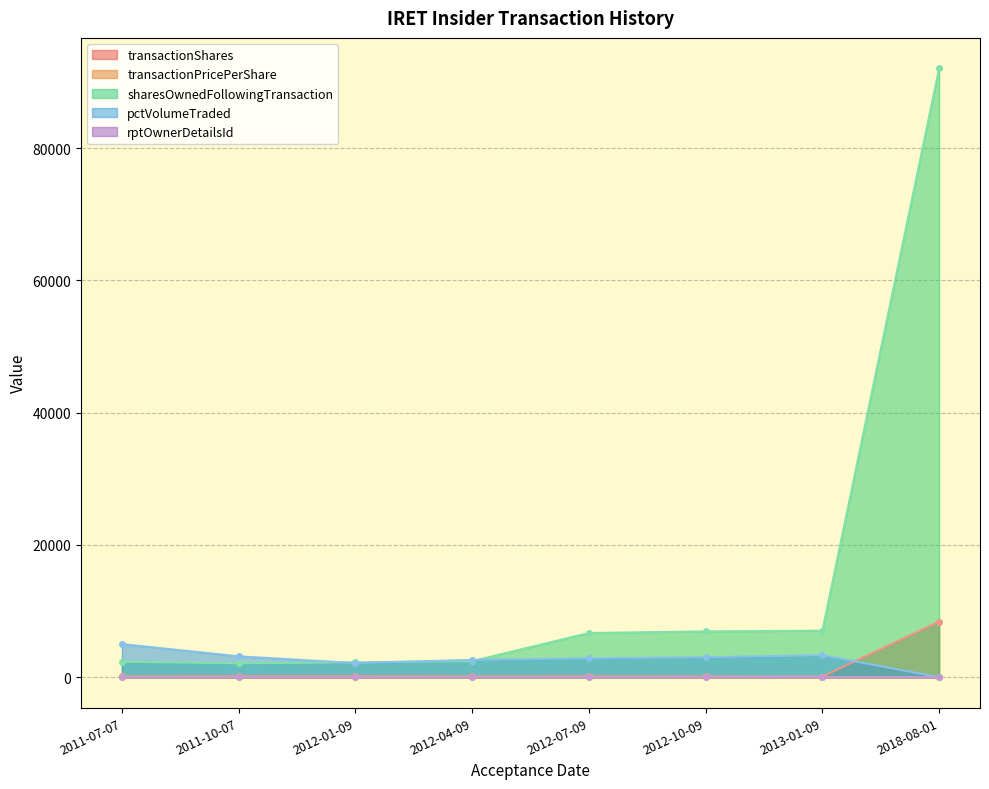

What is the spread (max minus min) of values at 2012-04-09?

2607.0